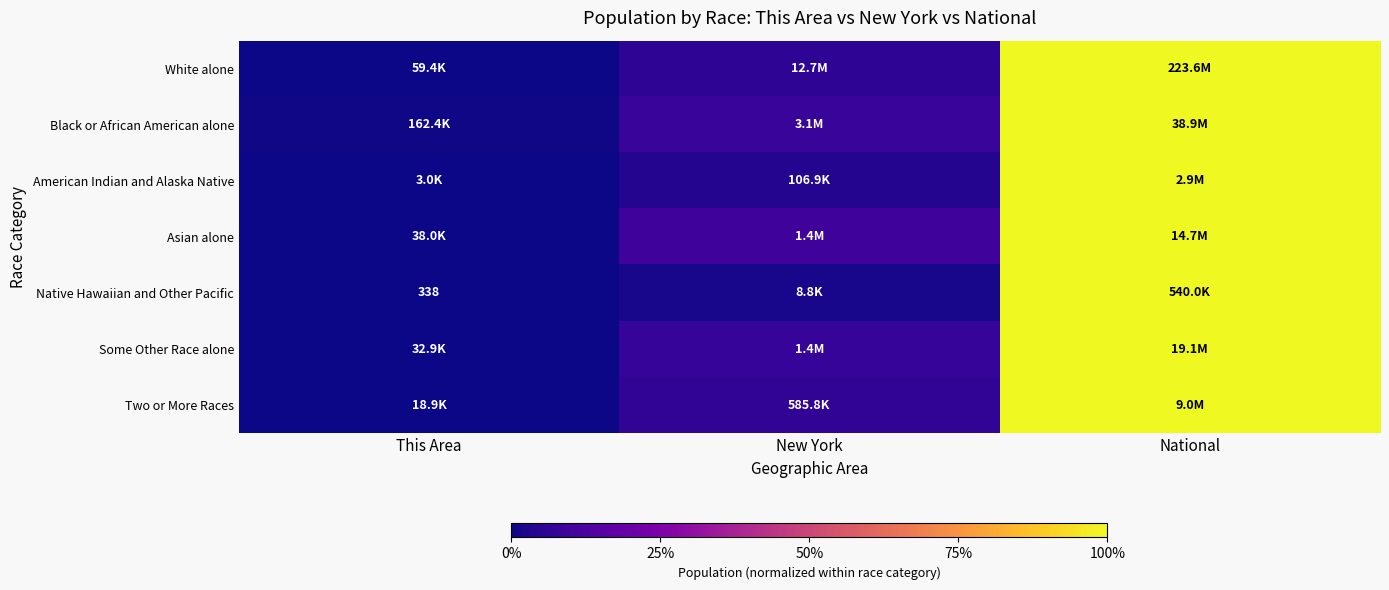

The Two or More Races series shows 0.0 at This Area. True or false?

True